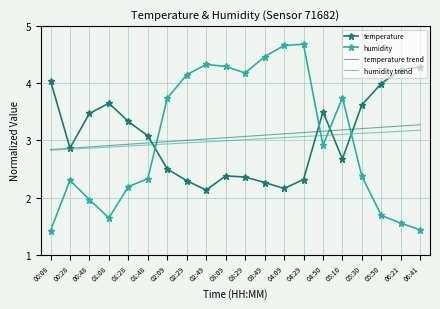

True or false: humidity and temperature trend cross at least once.

True